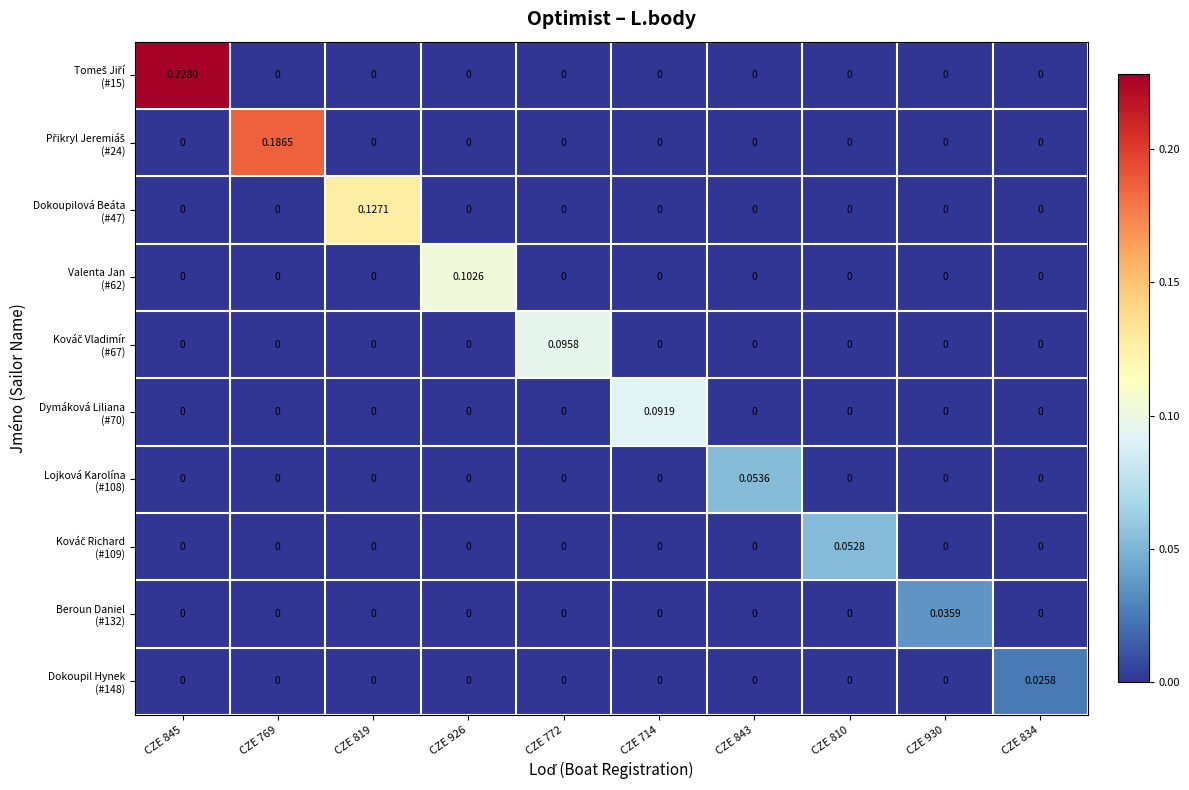

How many series are shown in this chart?

10